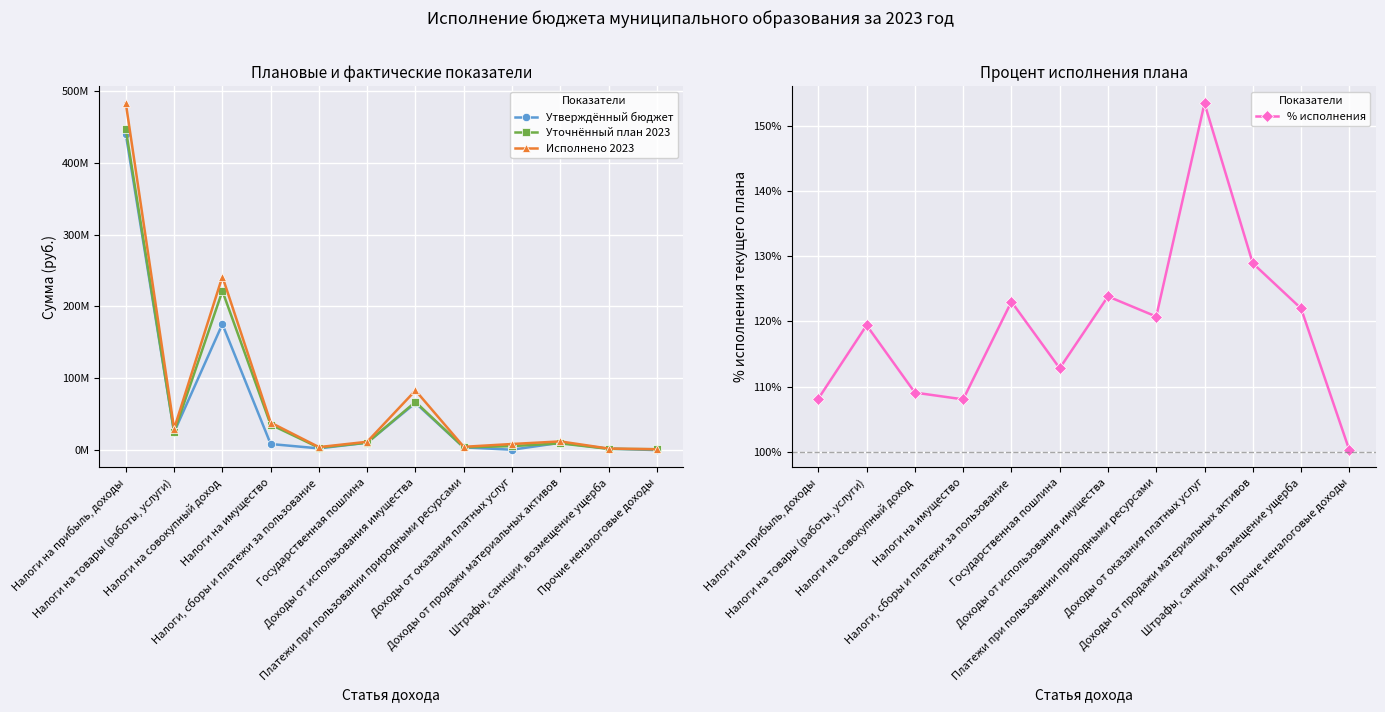

Rank the categories by % исполнения value from lowest to highest.

Прочие неналоговые доходы, Налоги на имущество, Налоги на прибыль, доходы, Налоги на совокупный доход, Государственная пошлина, Налоги на товары (работы, услуги), Платежи при пользовании природными ресурсами, Штрафы, санкции, возмещение ущерба, Налоги, сборы и платежи за пользование, Доходы от использования имущества, Доходы от продажи материальных активов, Доходы от оказания платных услуг